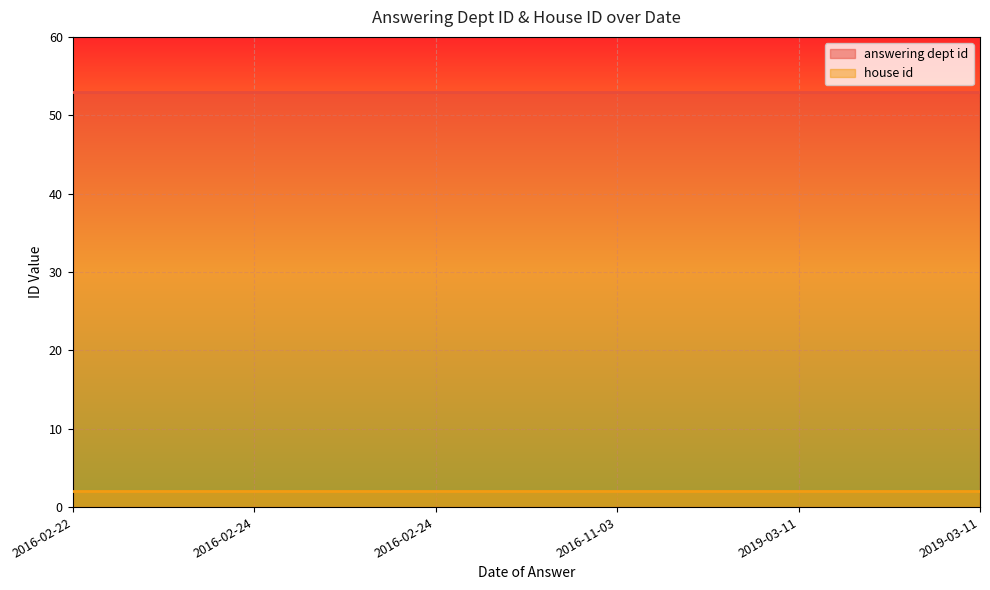

Which series has the largest total across all categories?

answering dept id